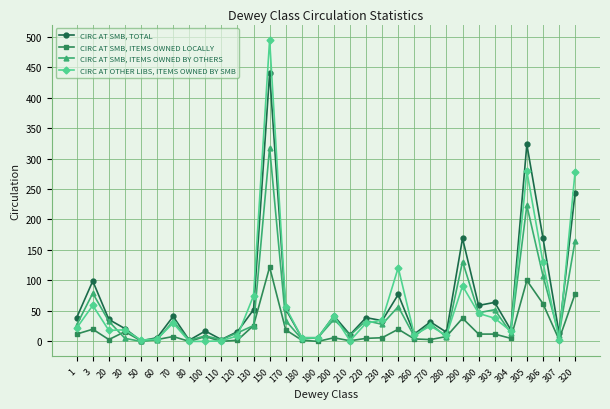

What is the difference between the CIRC AT SMB, TOTAL values at 180 and 30?

15